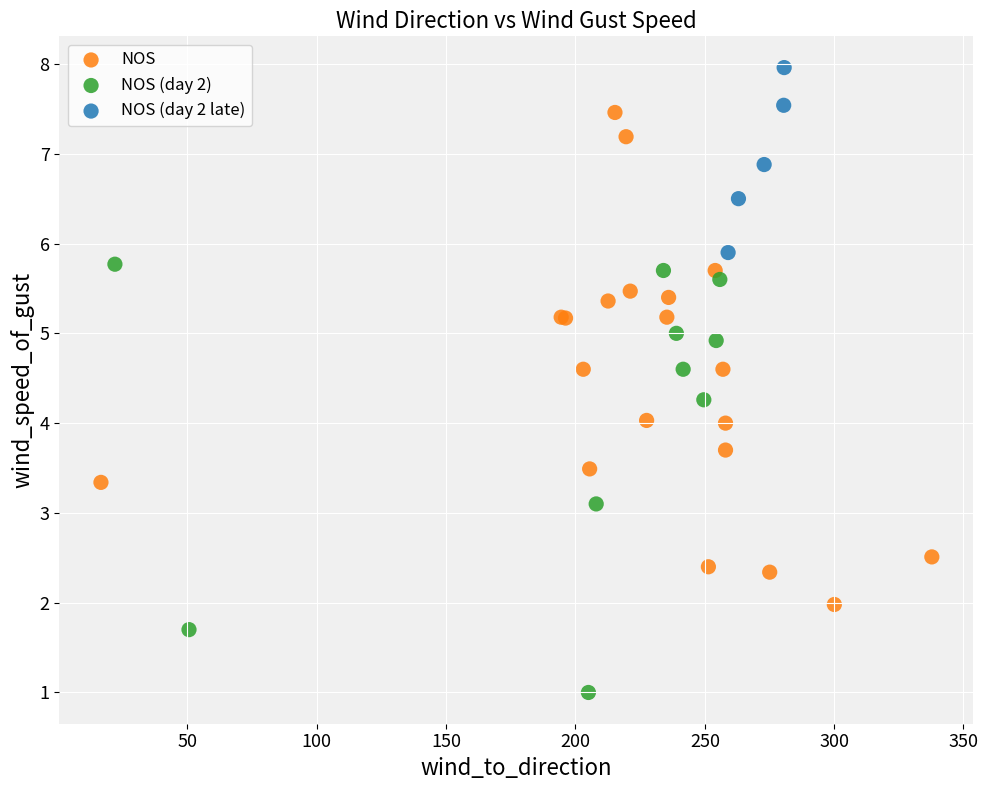

Which series reaches the minimum Y coordinate?

NOS (day 2)